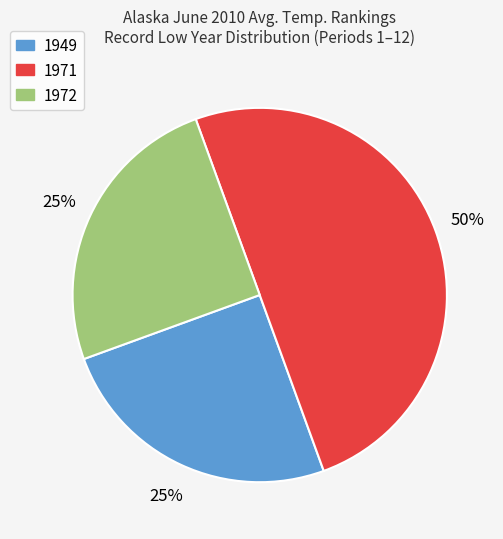

To the nearest percent, what is the difference between the largest and smallest slice percentages?

25%